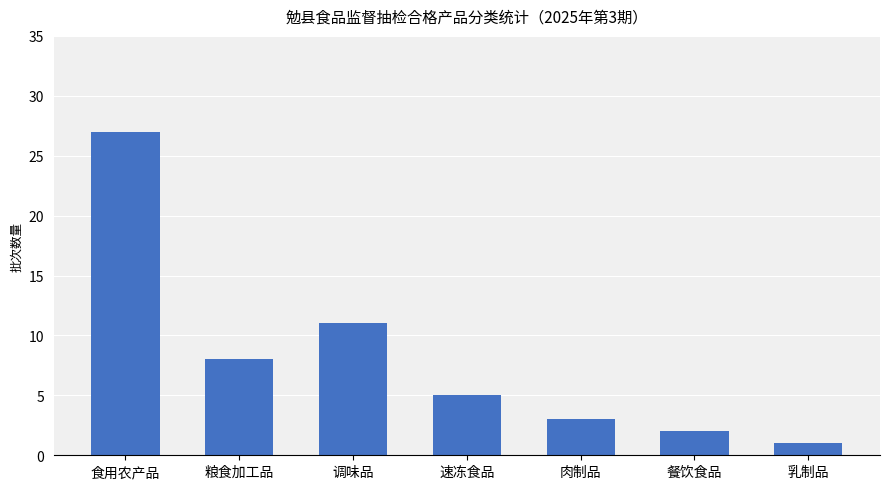

The chart shows a value of 1 at 乳制品. True or false?

True